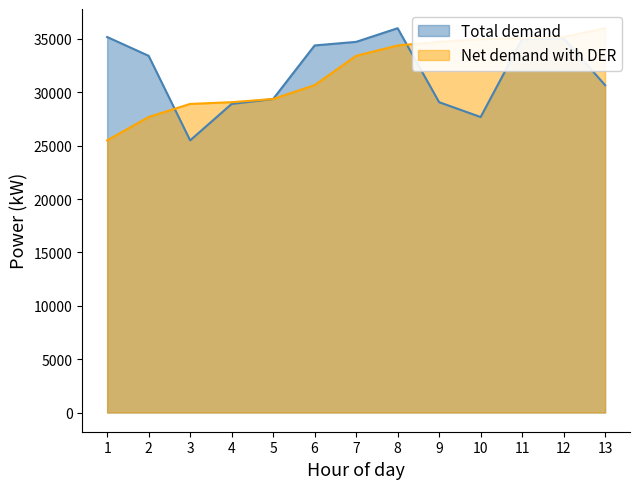

True or false: Total demand has a value of 36009 at 8.

True